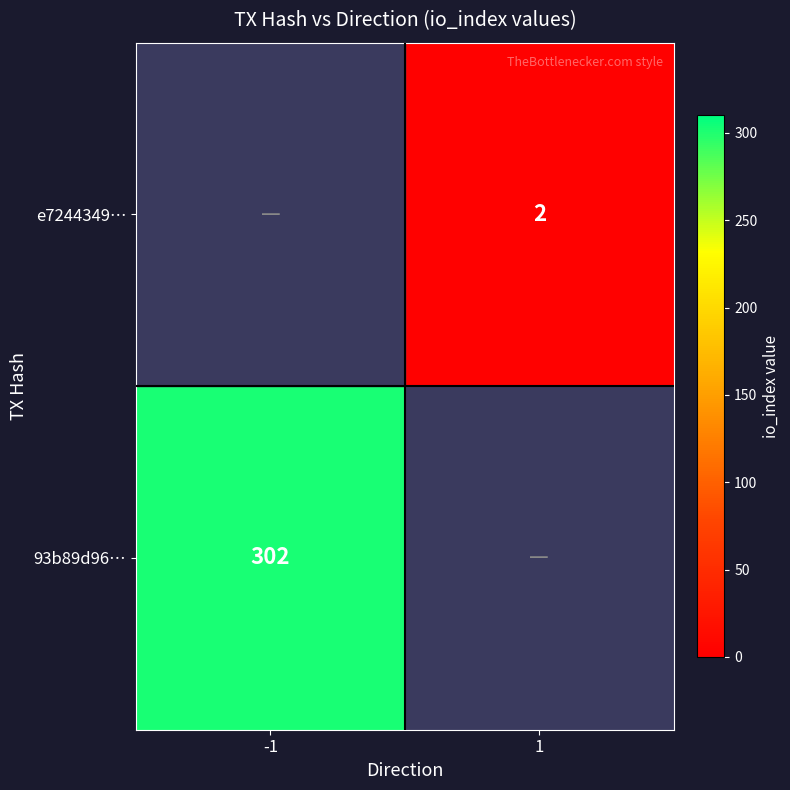

Is the value of 93b89d96… at -1 greater than the value of e7244349… at -1?

Yes